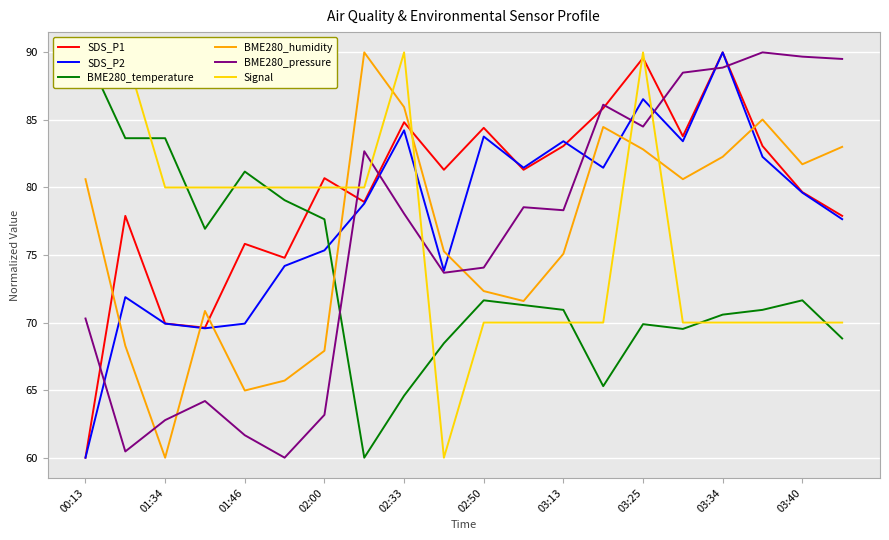

Where is BME280_pressure nearest to the value 75?

02:50